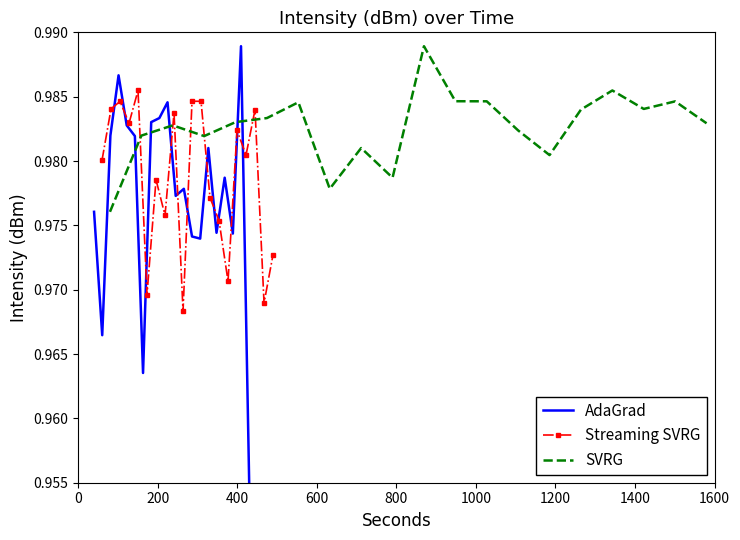

At how many categories does at least one series exceed 0?

20